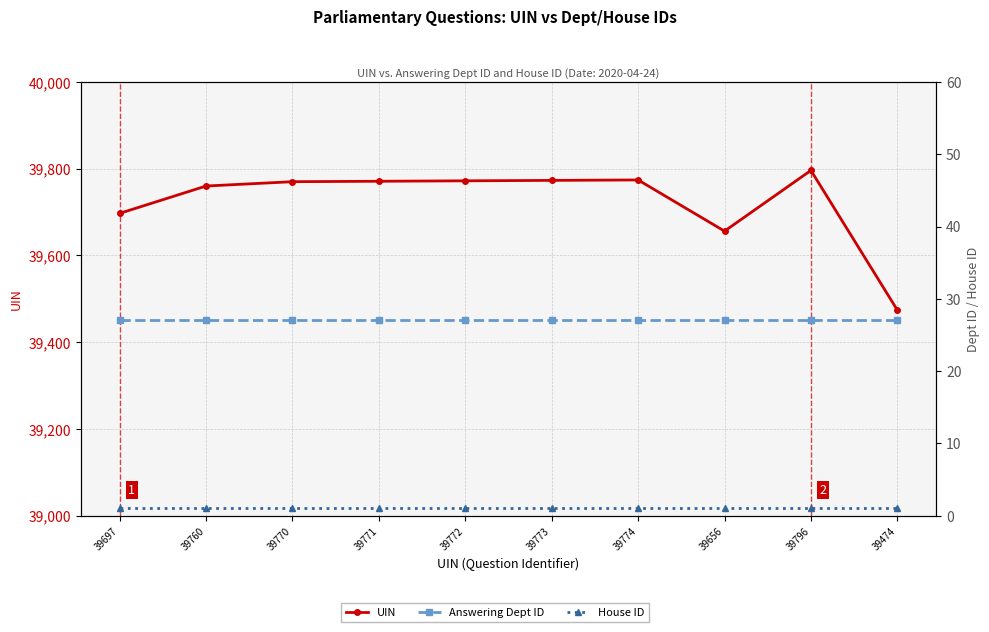

How many interior local peaks does the UIN series have?

2